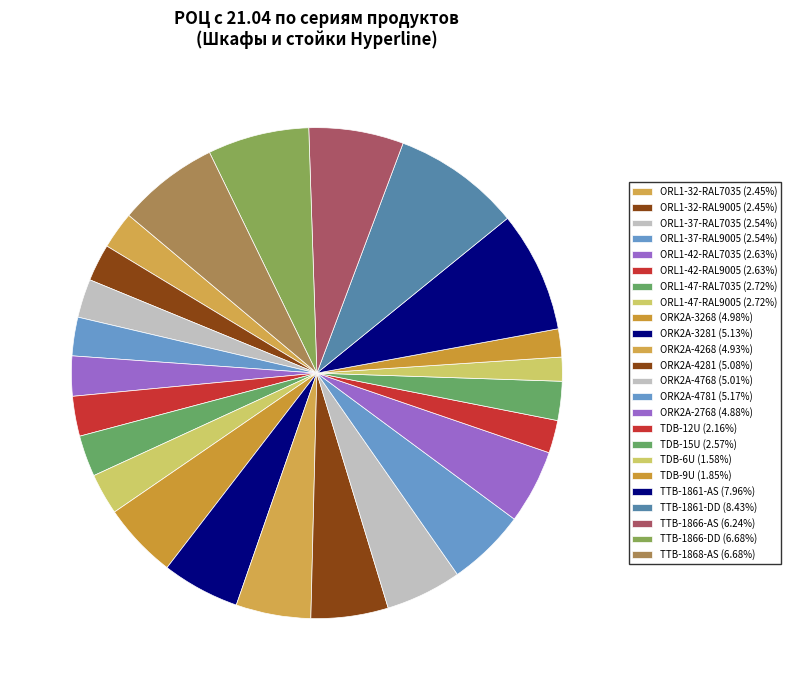

Is there a majority slice in this chart?

No